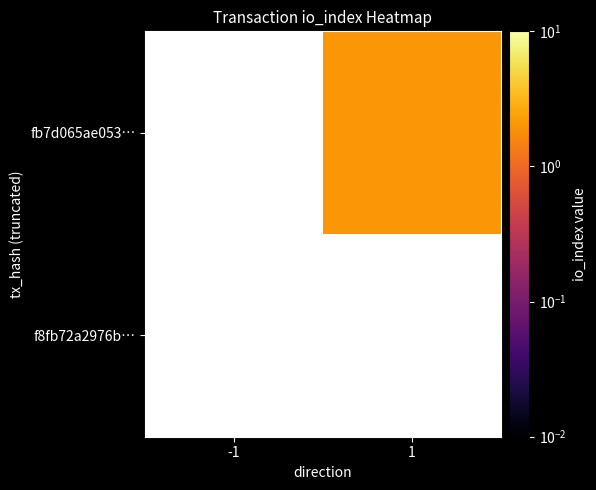

What is the approximate value of fb7d065ae053… at 1?

2.0